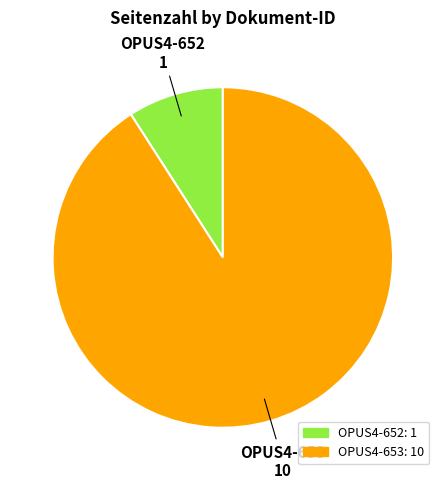

How many slices are in this pie chart?

2